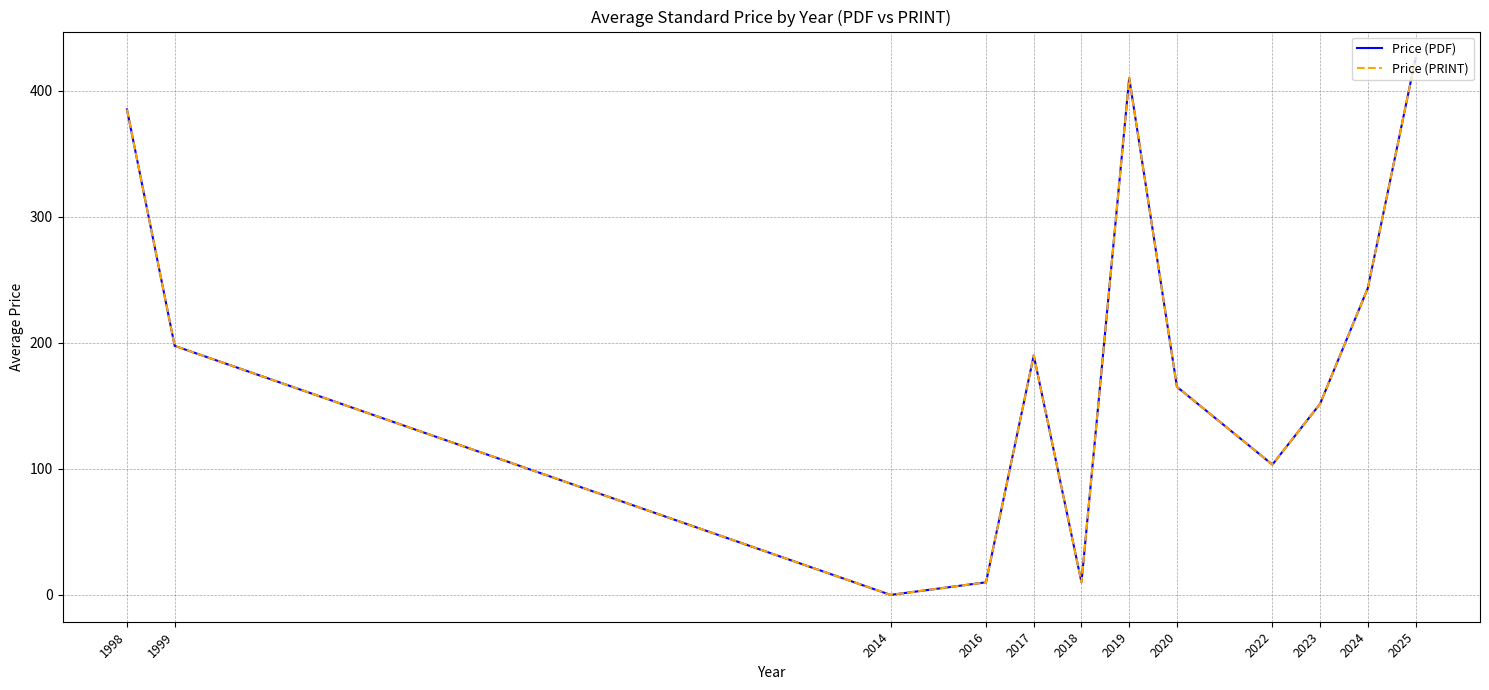

What is the sum of all Price (PRINT) values?

2291.3